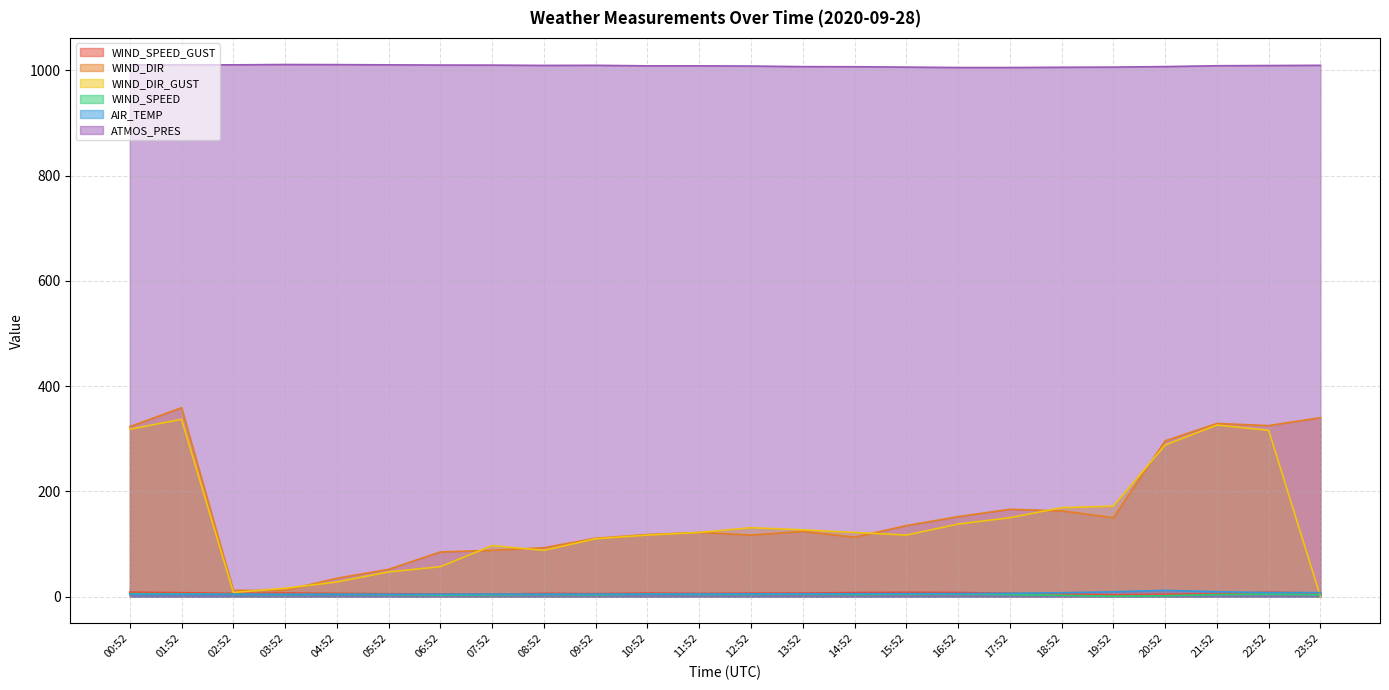

True or false: WIND_SPEED and ATMOS_PRES intersect in this chart.

False